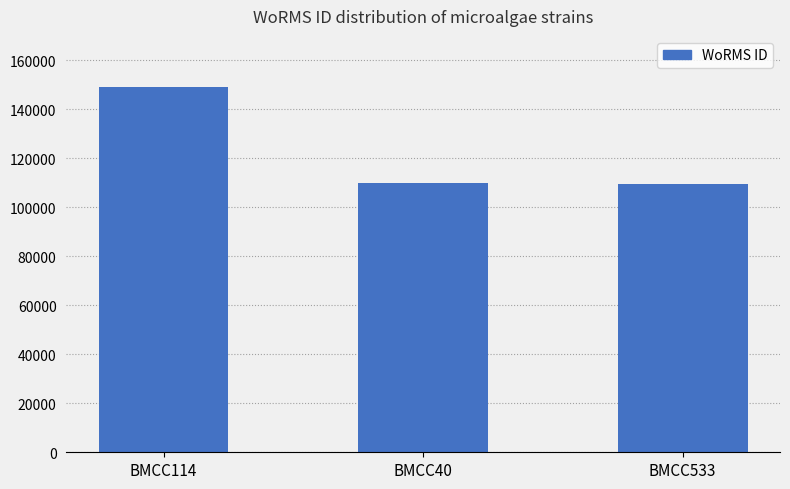

How many series are shown in this chart?

1